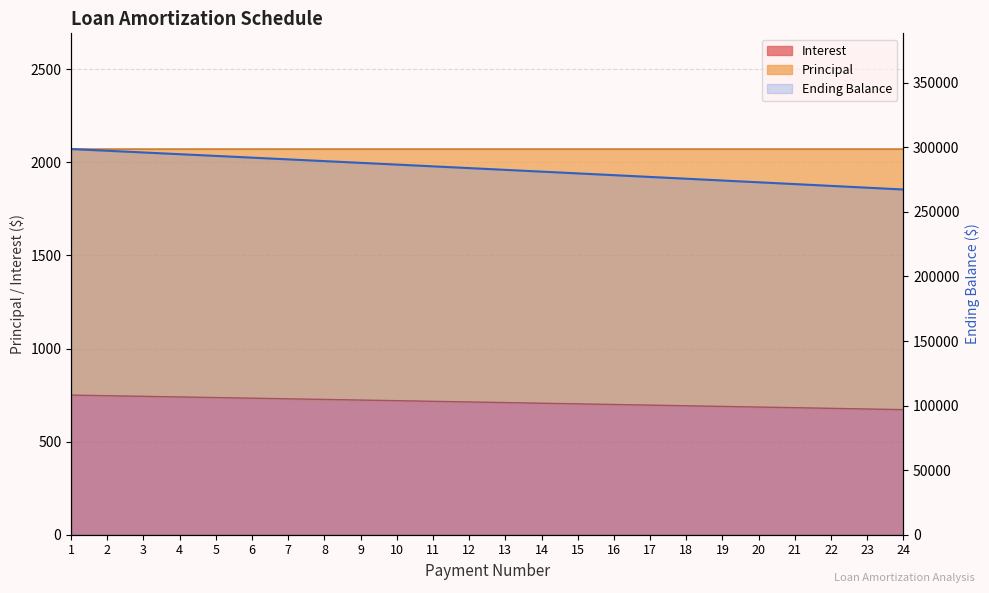

List the labels in order of value, smallest first.

24, 23, 22, 21, 20, 19, 18, 17, 16, 15, 14, 13, 12, 11, 10, 9, 8, 7, 6, 5, 4, 3, 2, 1